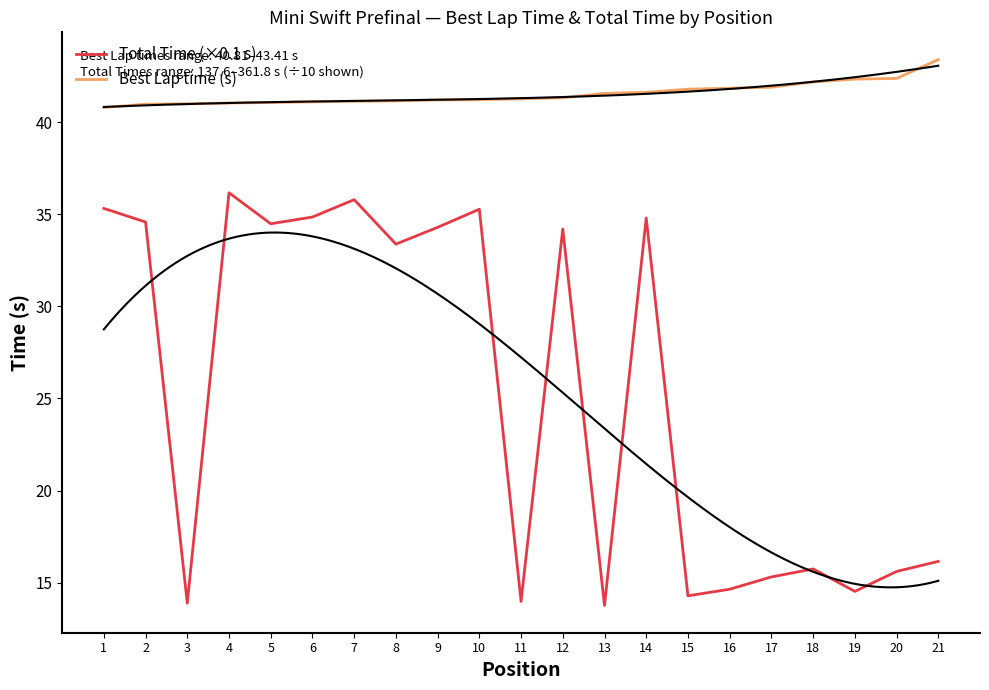

Rank the series by their average value, from highest to lowest.

Best Lap time (s), Total Time (×0.1 s)